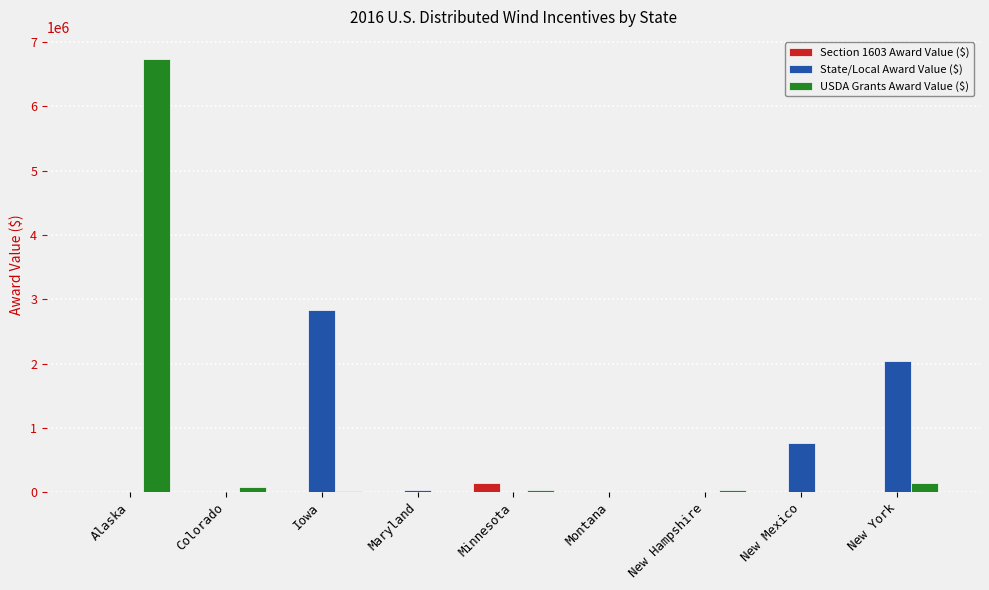

What is the sum of all State/Local Award Value ($) values?

5670488